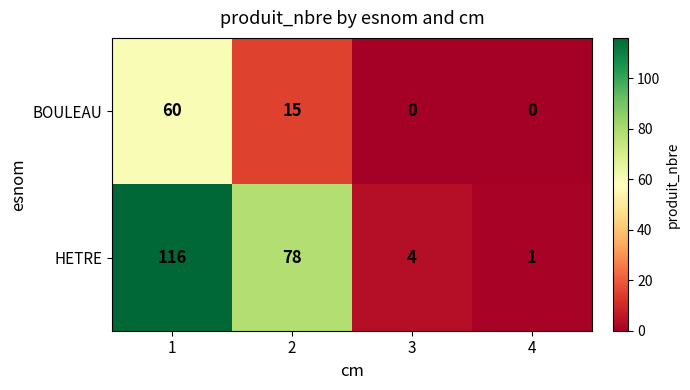

Reading left to right, extract all data points from this chart.

BOULEAU: 1=60	2=15	3=0	4=0
HETRE: 1=116	2=78	3=4	4=1